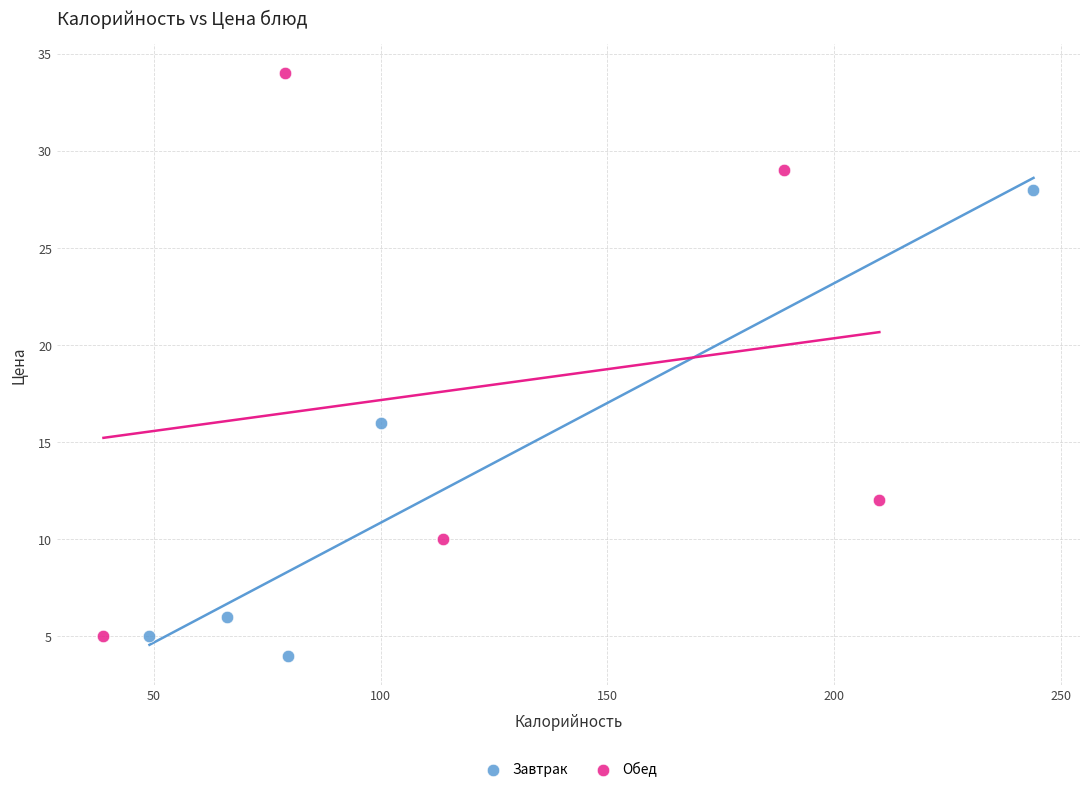

Which series contains the lowest Y value?

Завтрак